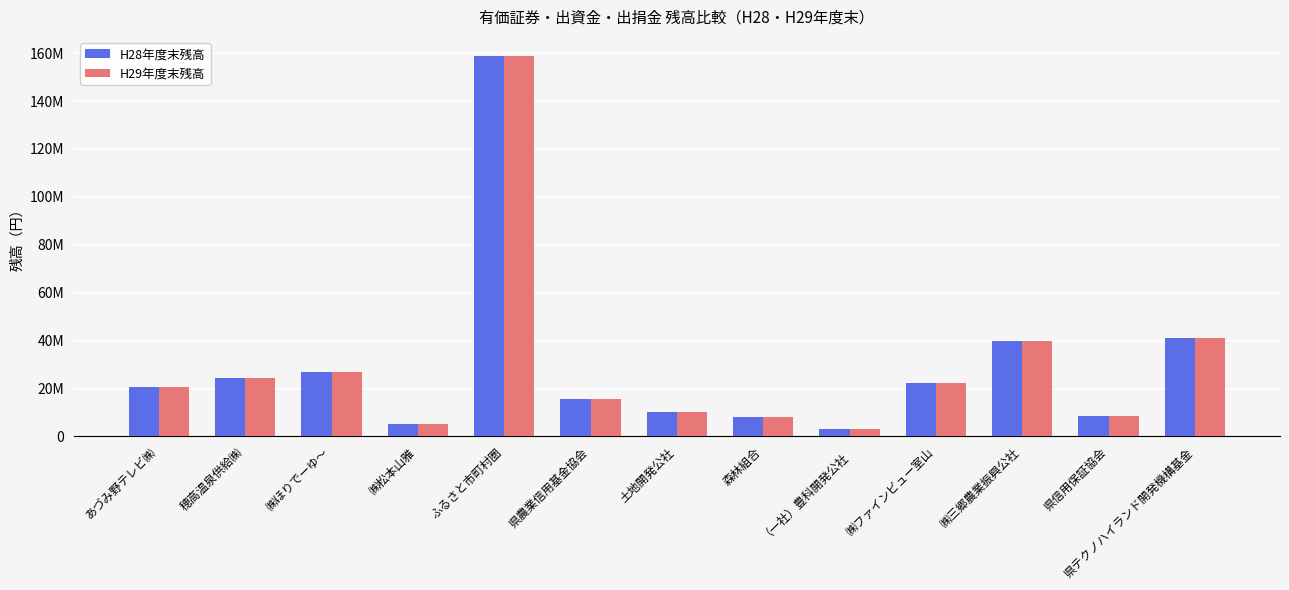

Is the value of H28年度末残高 at 穂高温泉供給㈱ greater than the value of H29年度末残高 at 森林組合?

Yes